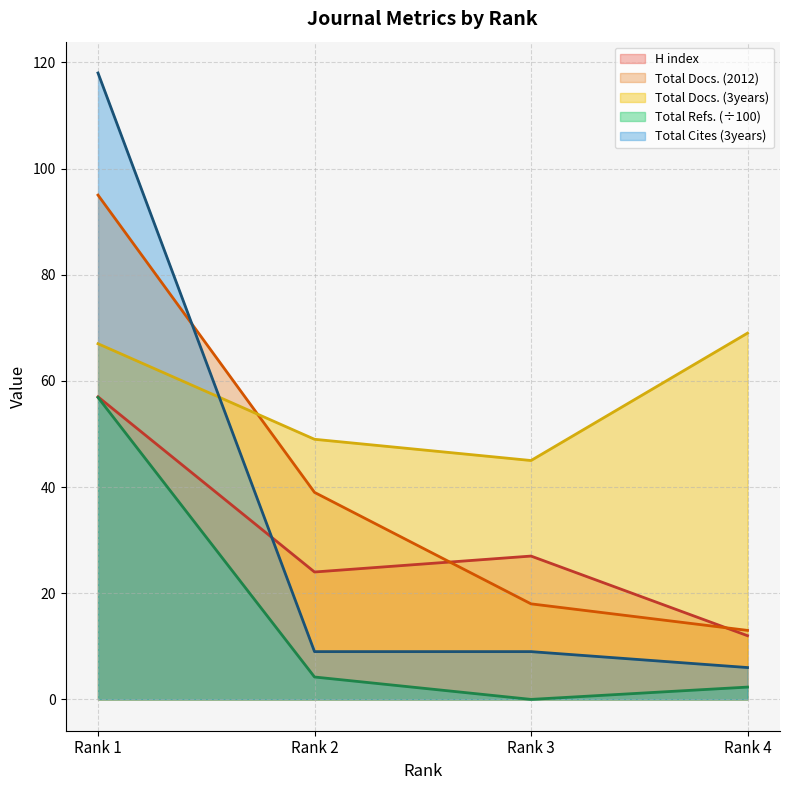

Which category has the highest value across all series?

Rank 1